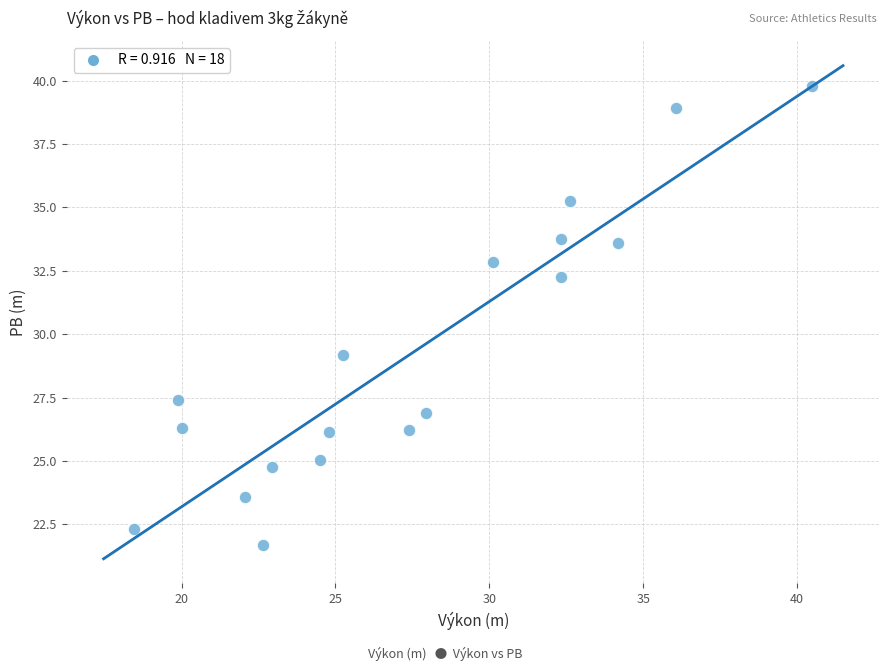

What is the range of X values (max minus min)?

22.0